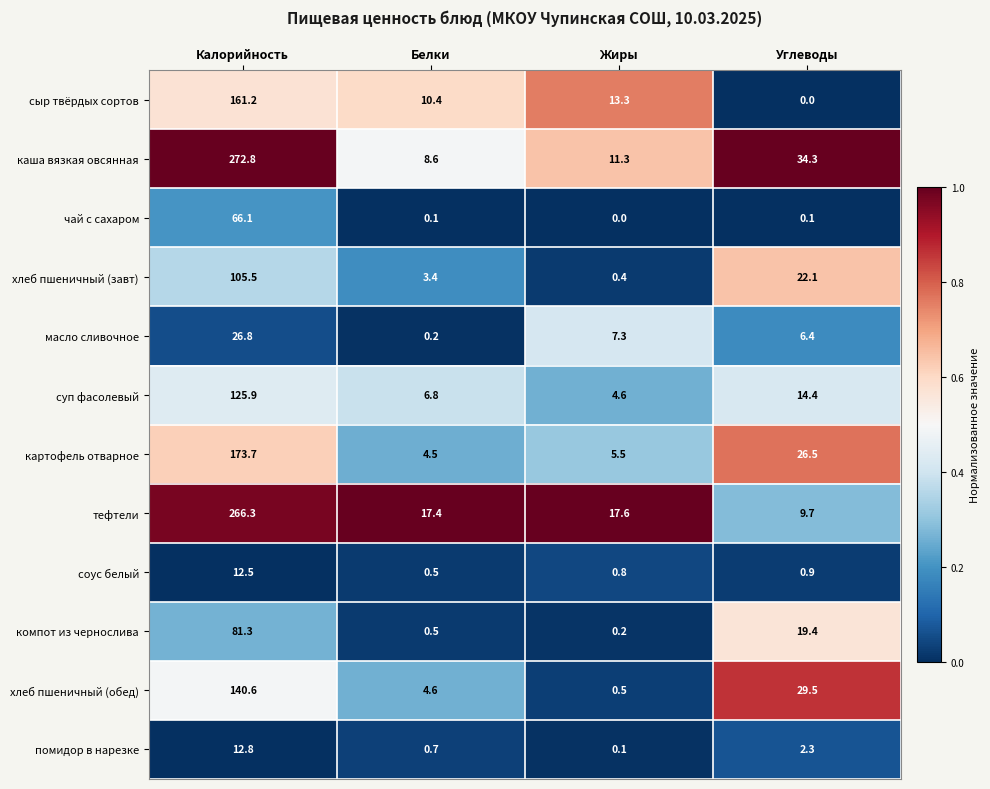

What is the difference between the maximum and minimum values in the соус белый series?

12.0